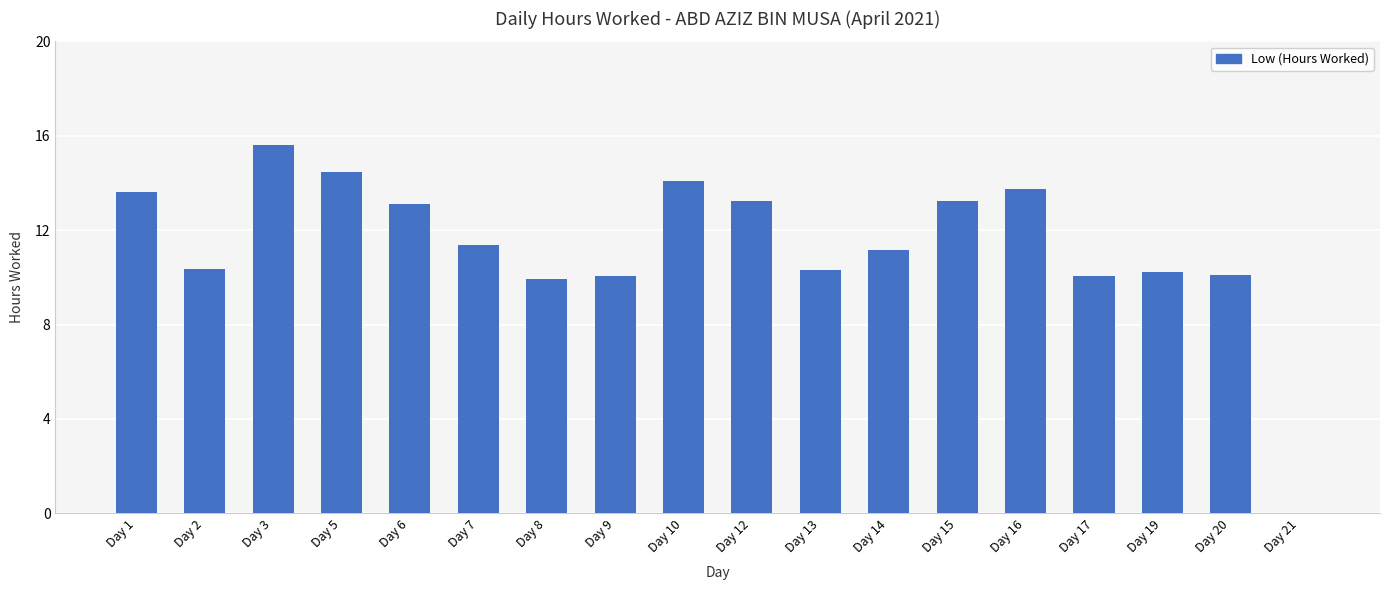

What is the maximum value shown in the chart?

15.6